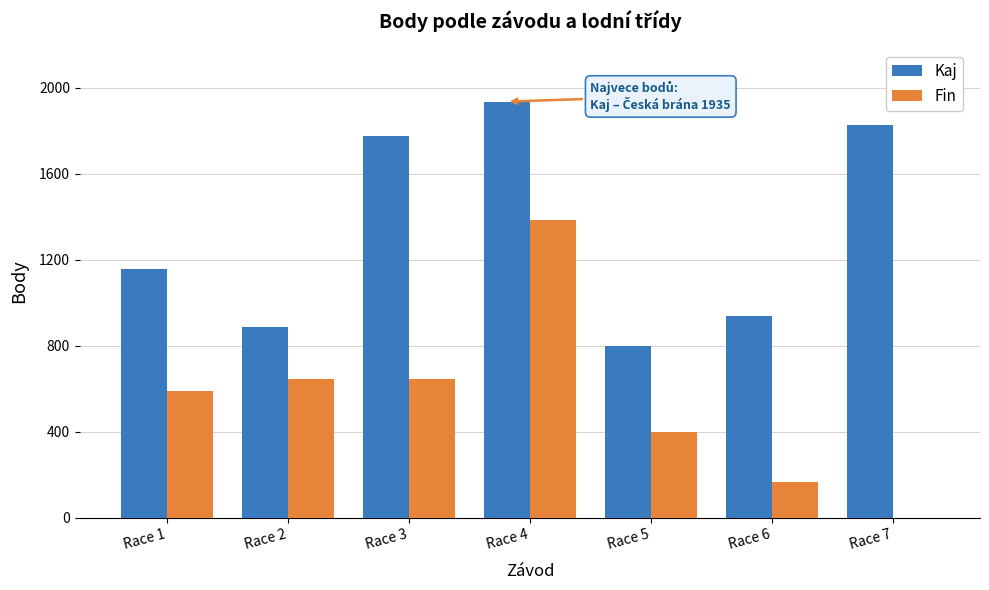

Which series changed the most between Race 1 and Race 7?

Kaj